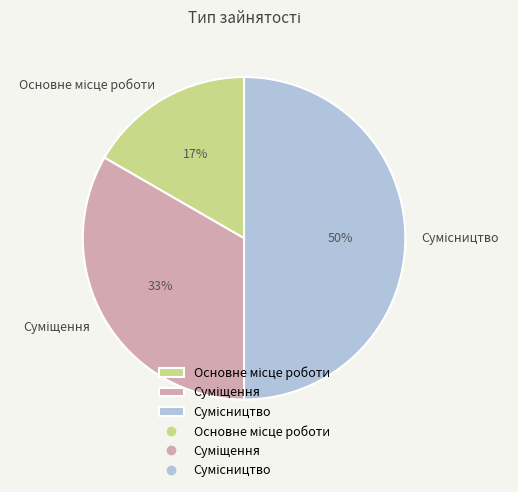

To the nearest percent, what is the average slice percentage?

33%